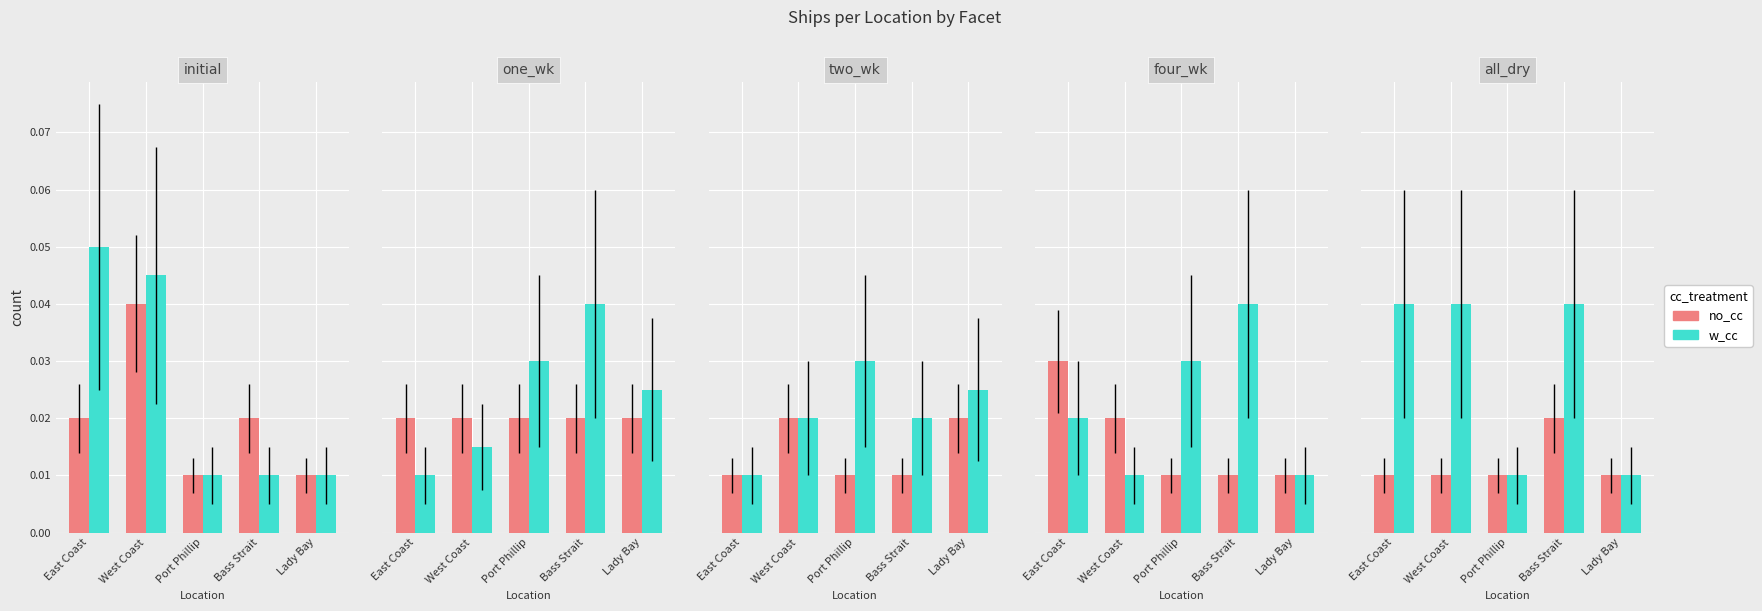

What are all the series names shown in the legend?

no_cc, w_cc